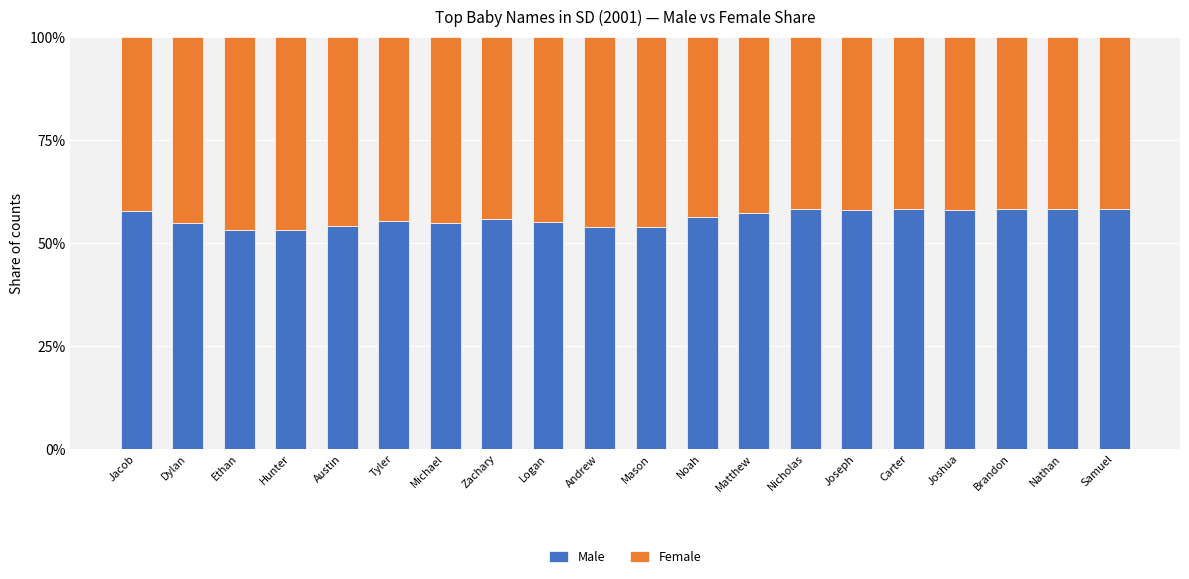

What is the average value of the Male series?

56.2